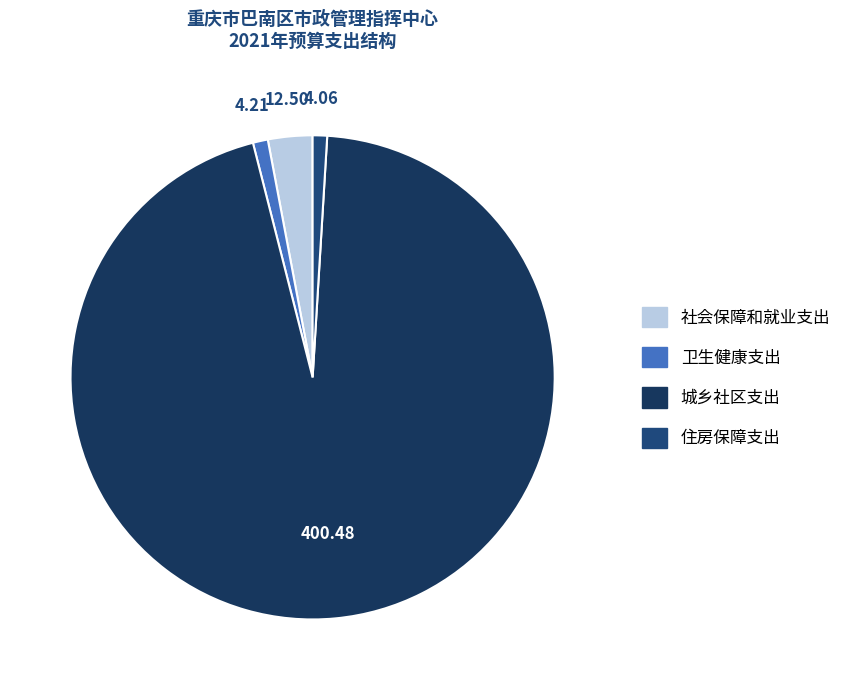

To the nearest percent, what portion does 卫生健康支出 represent?

1%